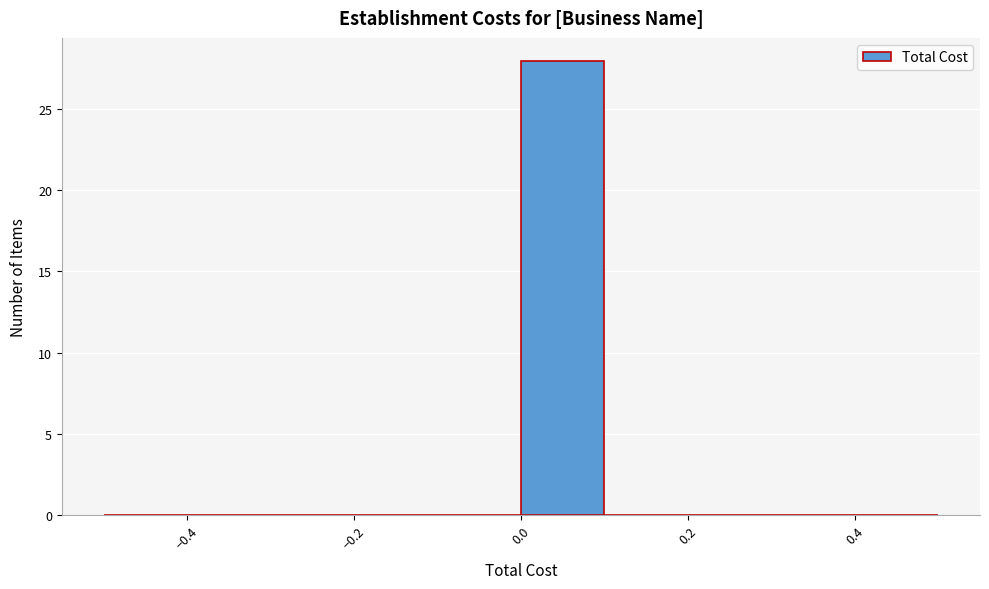

How tall is the bar that spans 0.0 to 0.1 on the x-axis? The values are not printed on the chart, so give them approximately, as read against the axis.

28